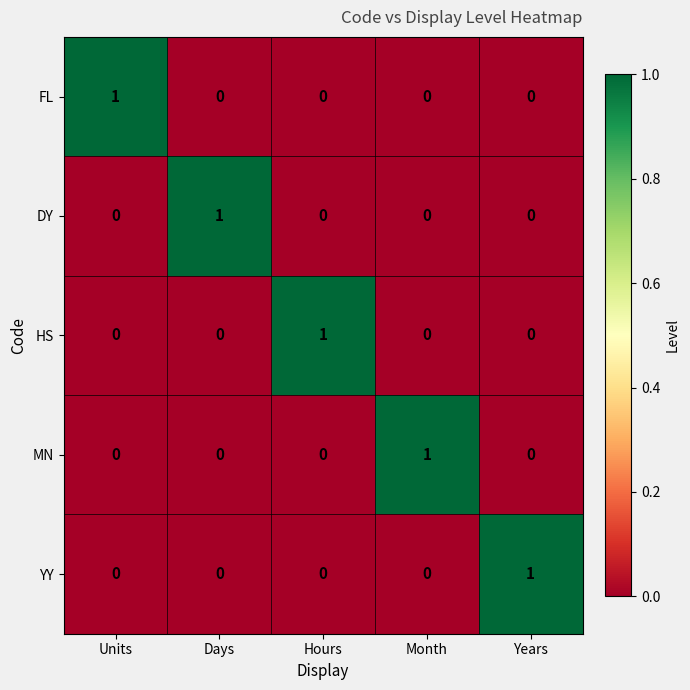

True or false: YY has a value of 0 at Hours.

True